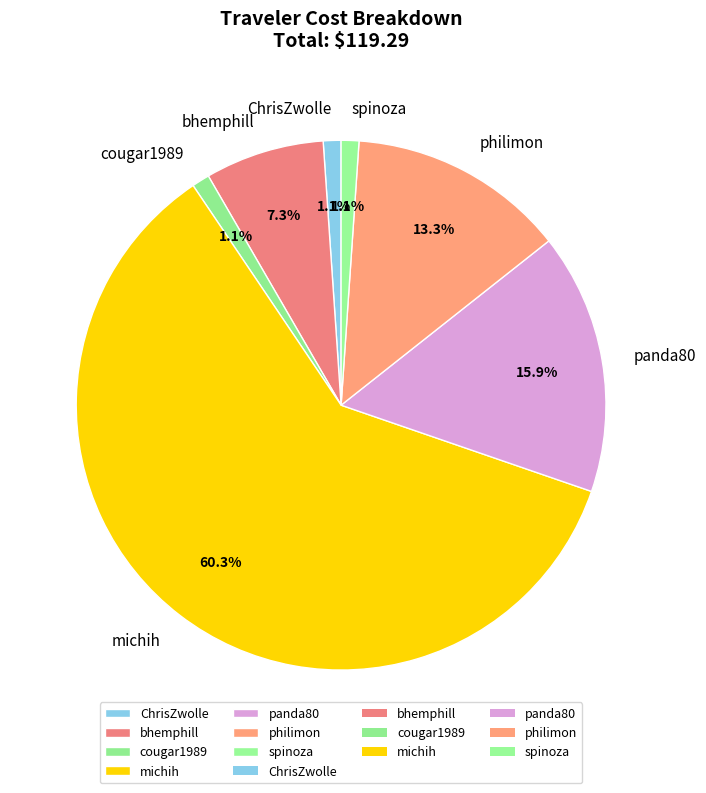

True or false: cougar1989 accounts for 11% of the total.

False